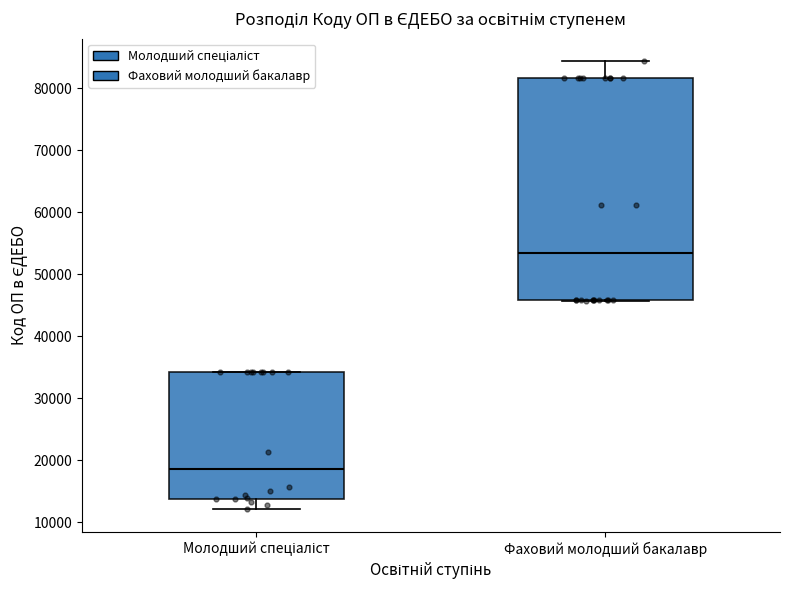

Which box has the lowest median line?

Молодший спеціаліст